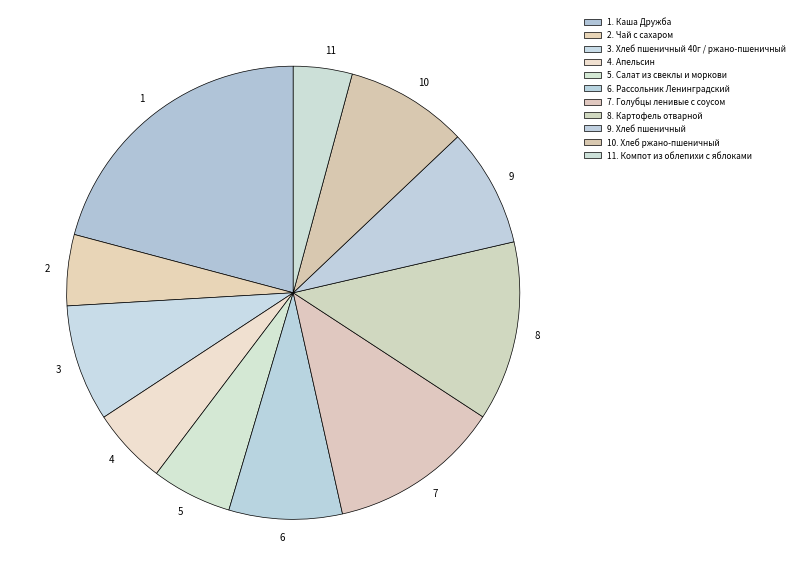

Do 10 and 1 together represent more than half of the pie?

No